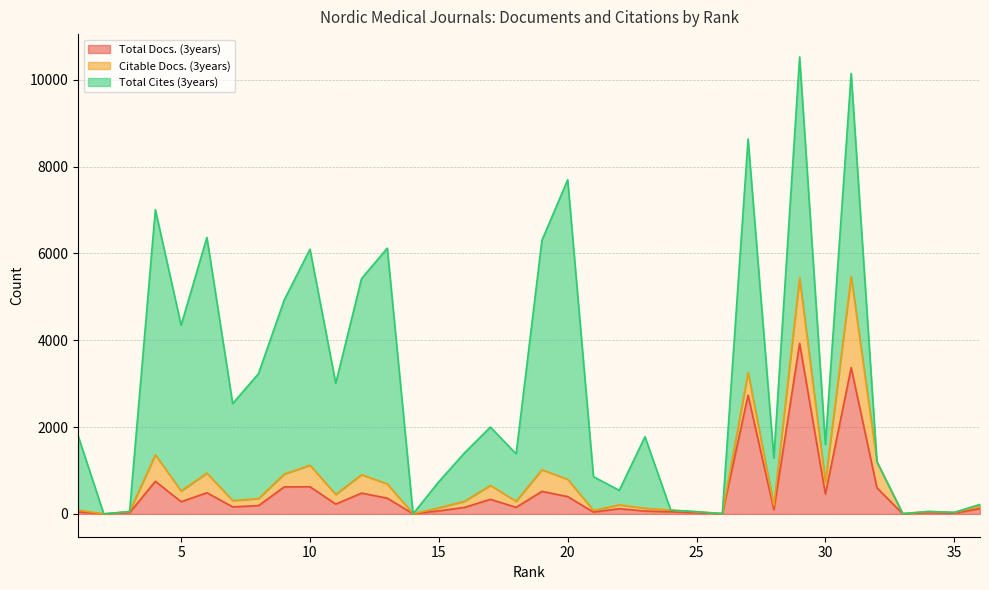

What is the maximum value shown in the chart?

6902